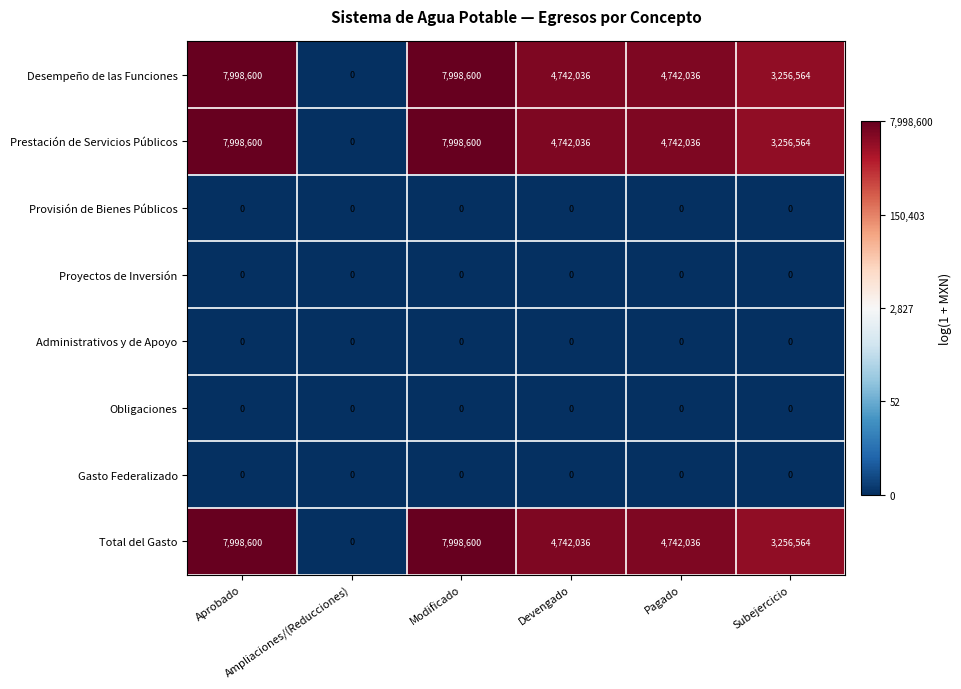

What is the difference between the maximum and minimum values in the Prestación de Servicios Públicos series?

7998600